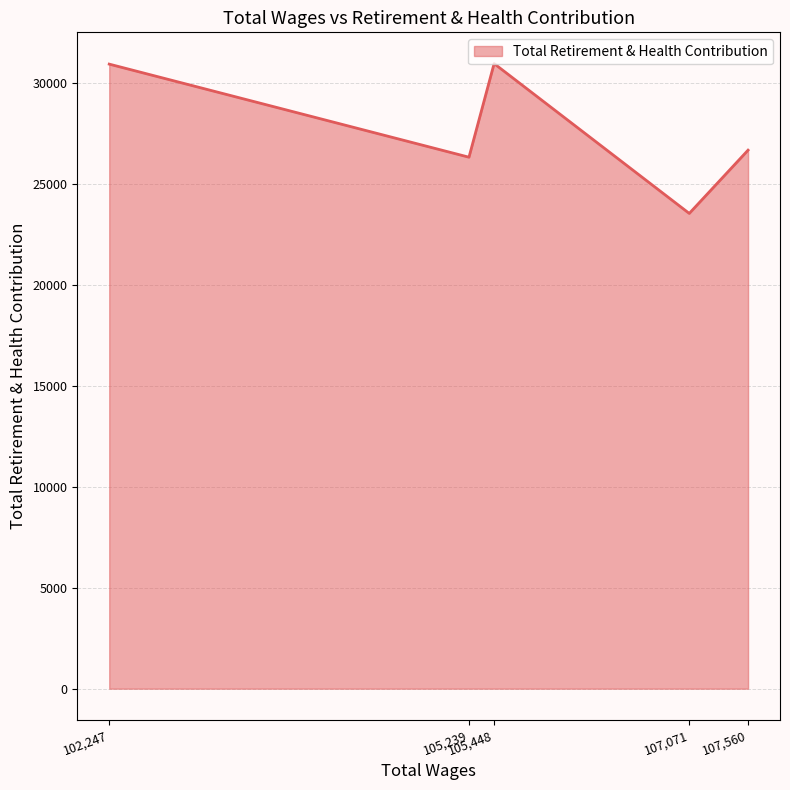

What is the greatest value displayed?

30957